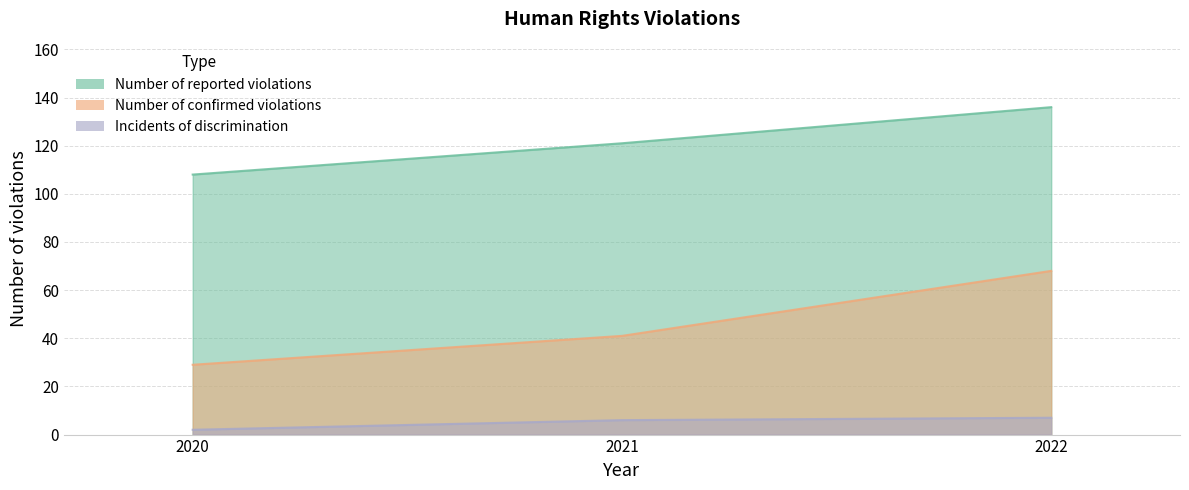

The value of Number of reported violations at 2021 is 76. True or false?

False